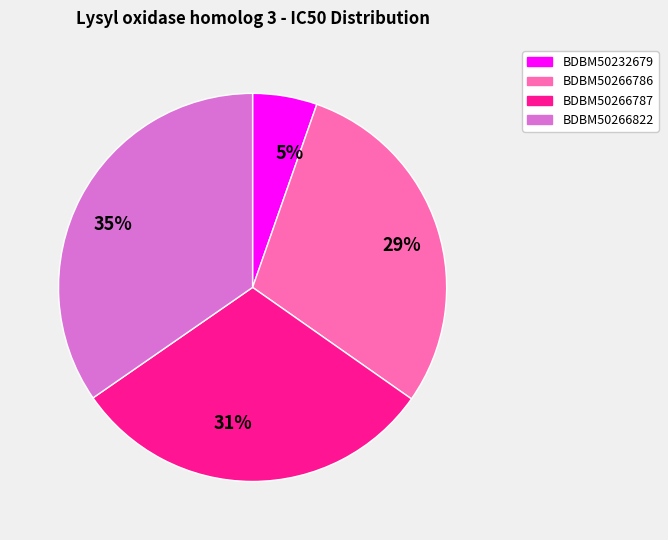

Is there any slice that represents more than half of the pie?

No